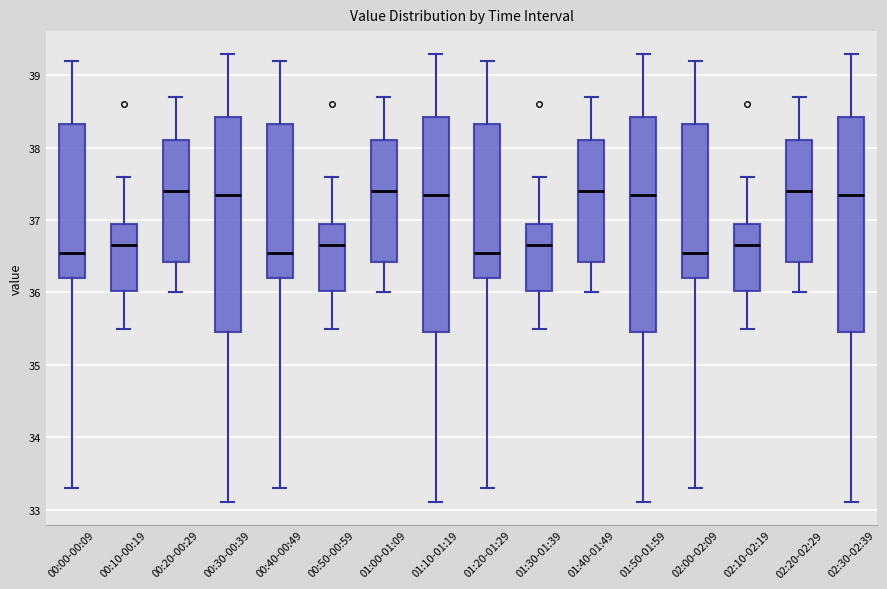

Where does the upper whisker of the box for 01:10-01:19 end on the y-axis? The values are not printed on the chart, so give them approximately, as read against the axis.

39.3